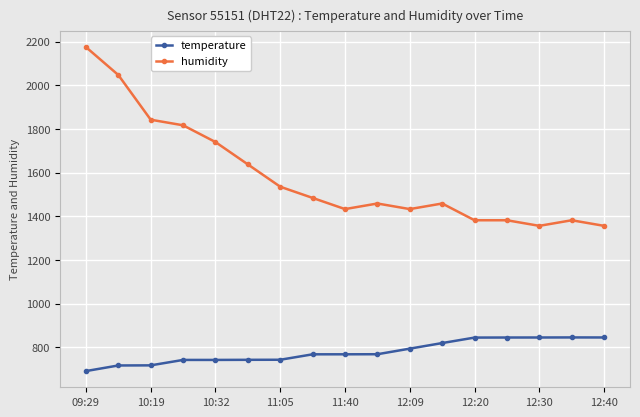

Which series has the largest total across all categories?

humidity